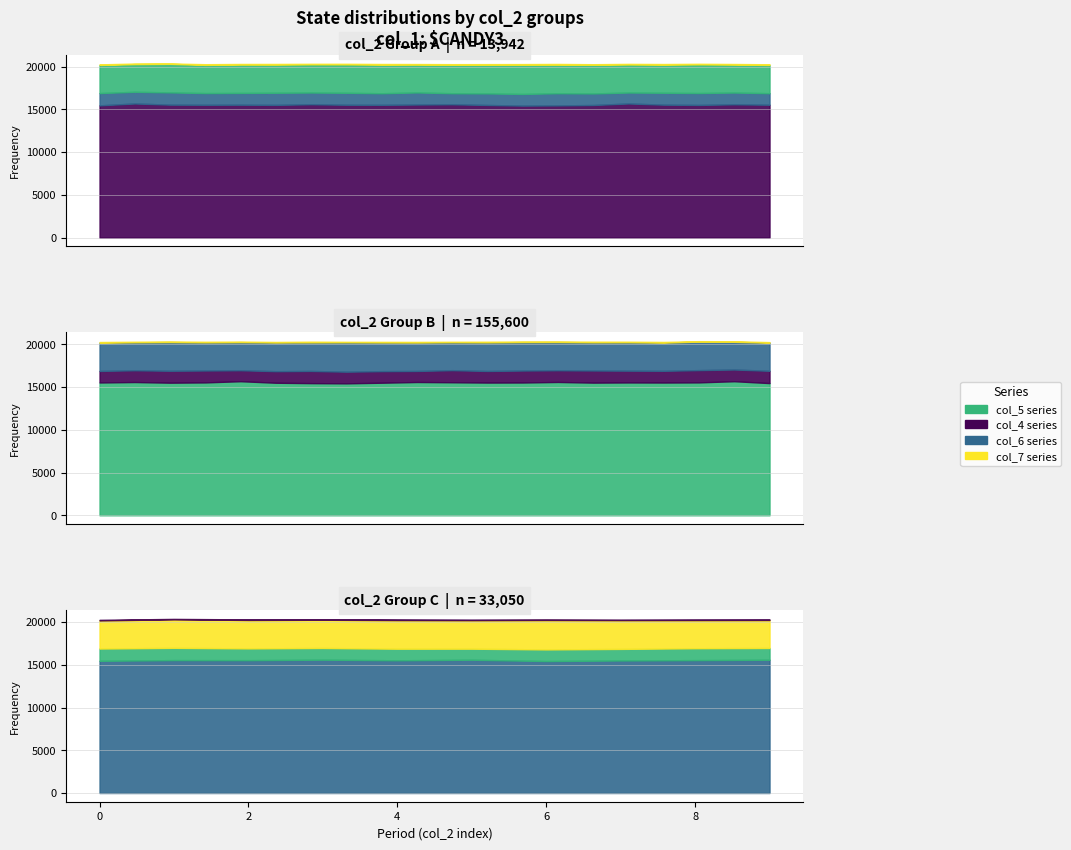

True or false: col_3 (347k) and col_7 intersect in this chart.

False